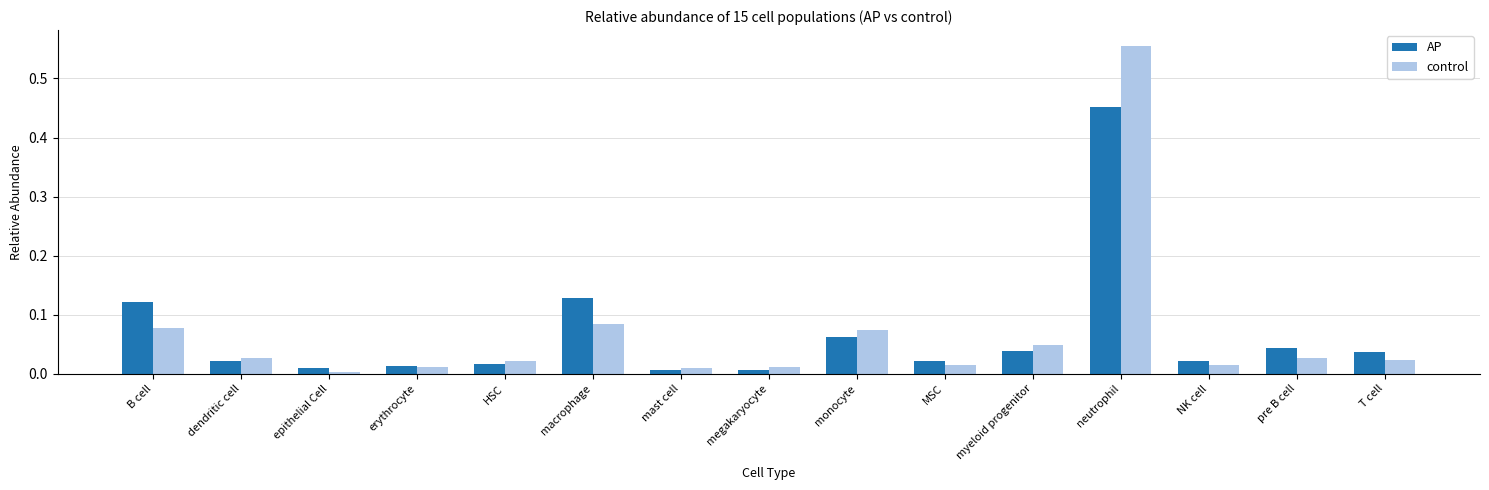

Is the value of control at HSC greater than the value of AP at megakaryocyte?

Yes